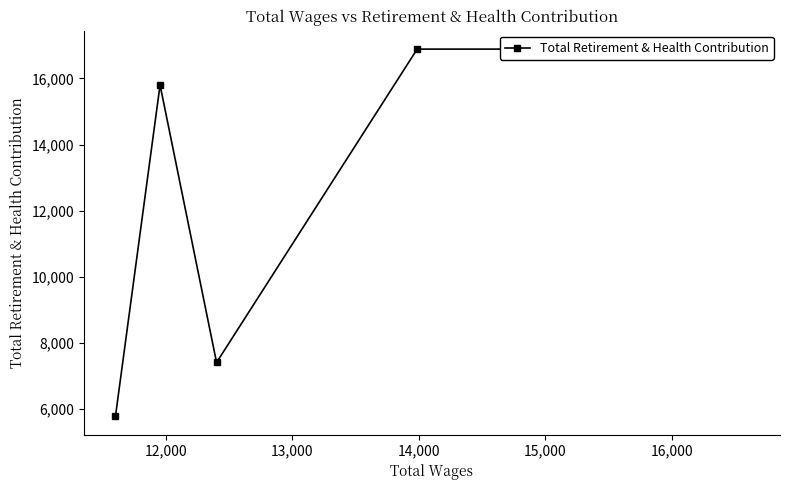

How many points are higher than both their immediate neighbors (excluding endpoints)?

1